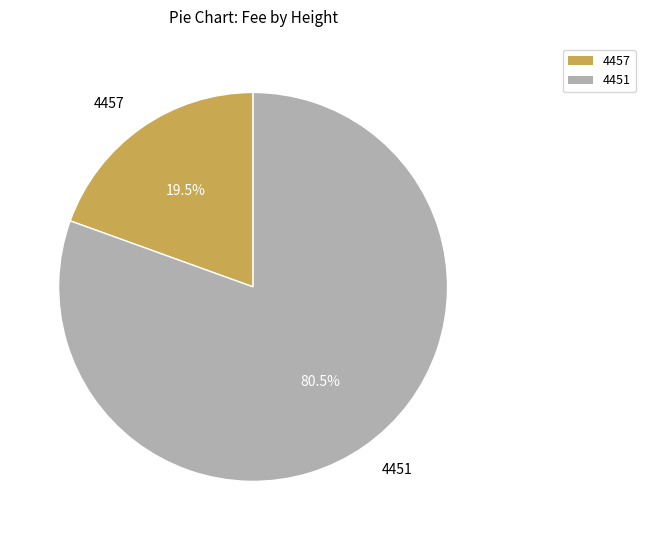

Which has a higher value, 4457 or 4451?

4451